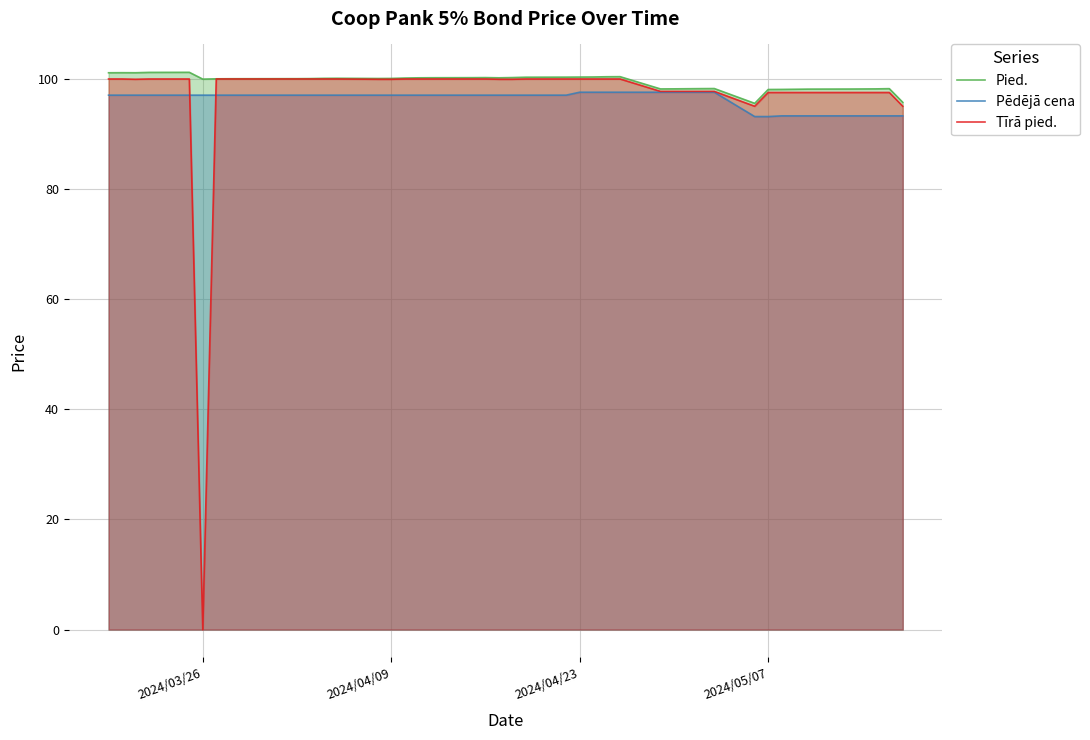

Which series has the widest spread of values?

Tīrā pied.